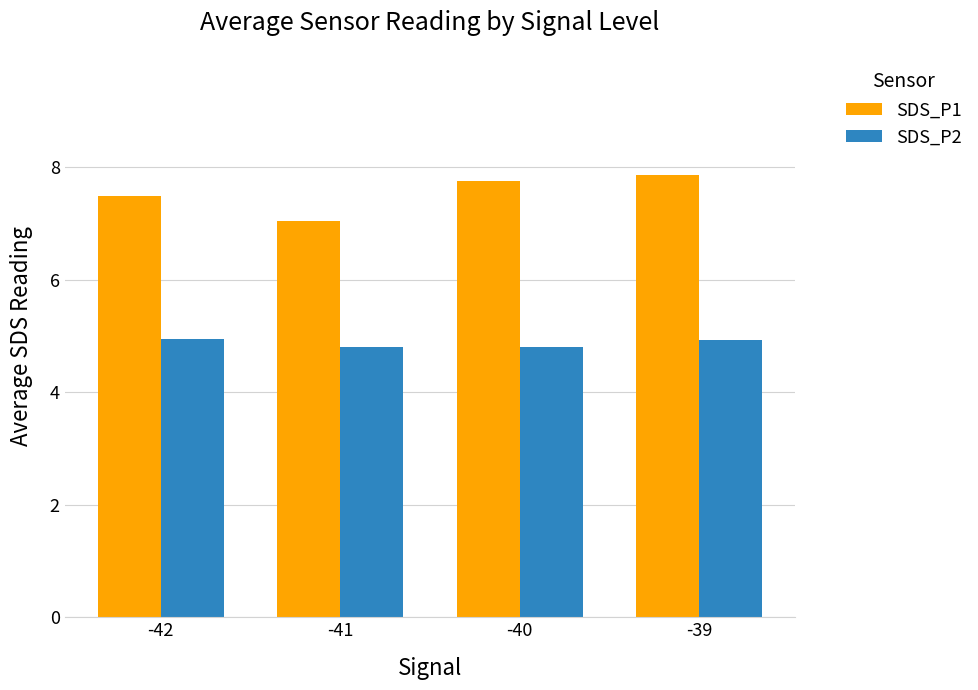

True or false: SDS_P2 has a value of 2.7 at -41.

False